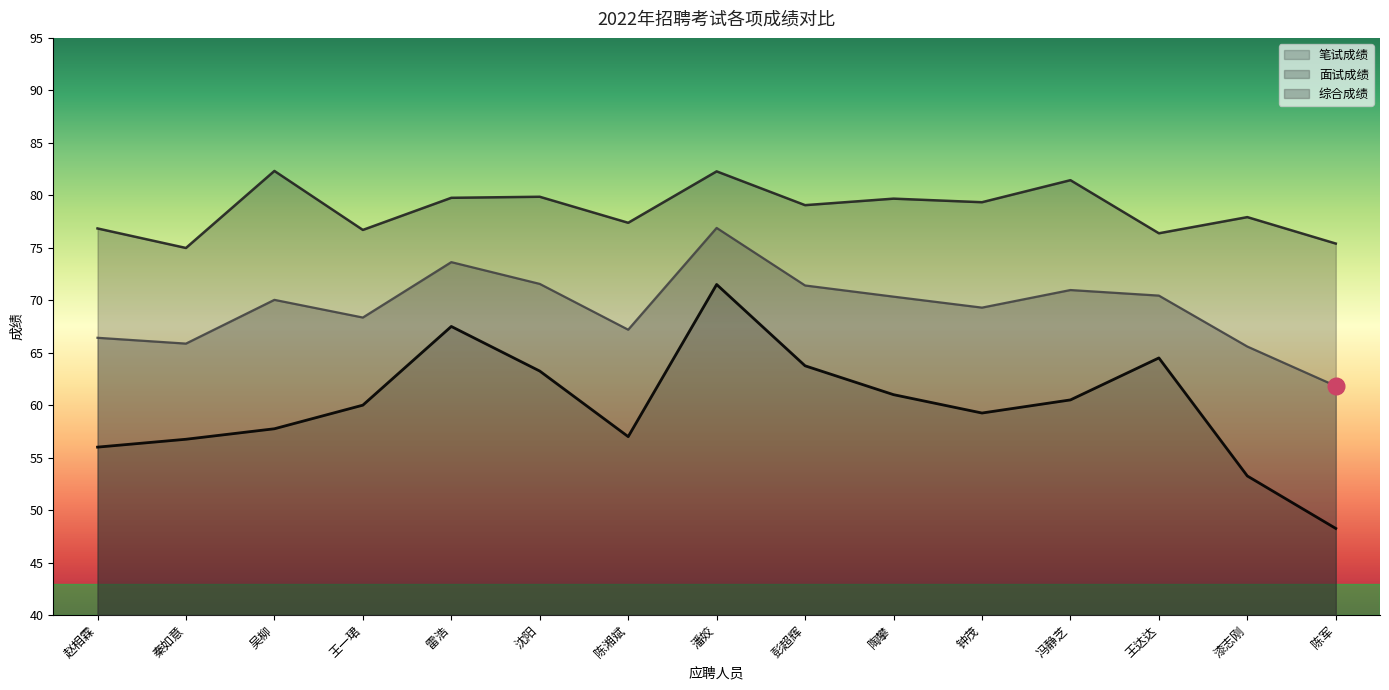

Which series has the largest total across all categories?

面试成绩